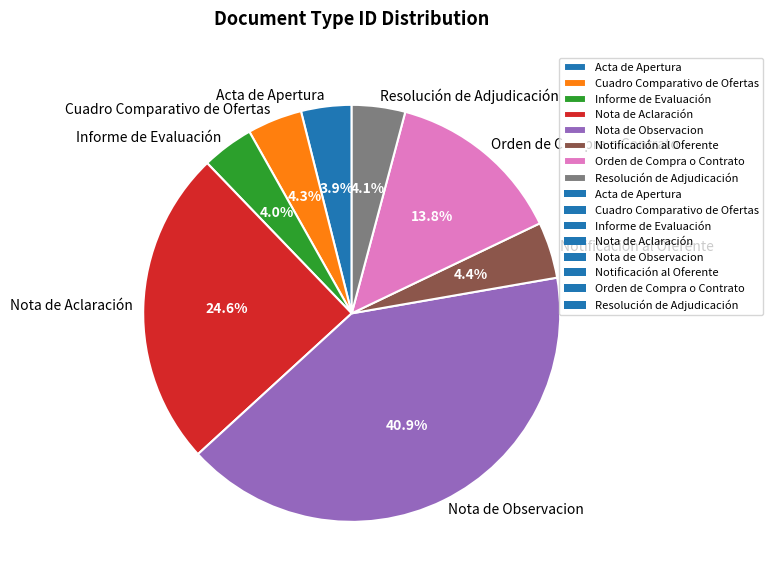

Which category has the biggest portion of the pie?

Nota de Observacion